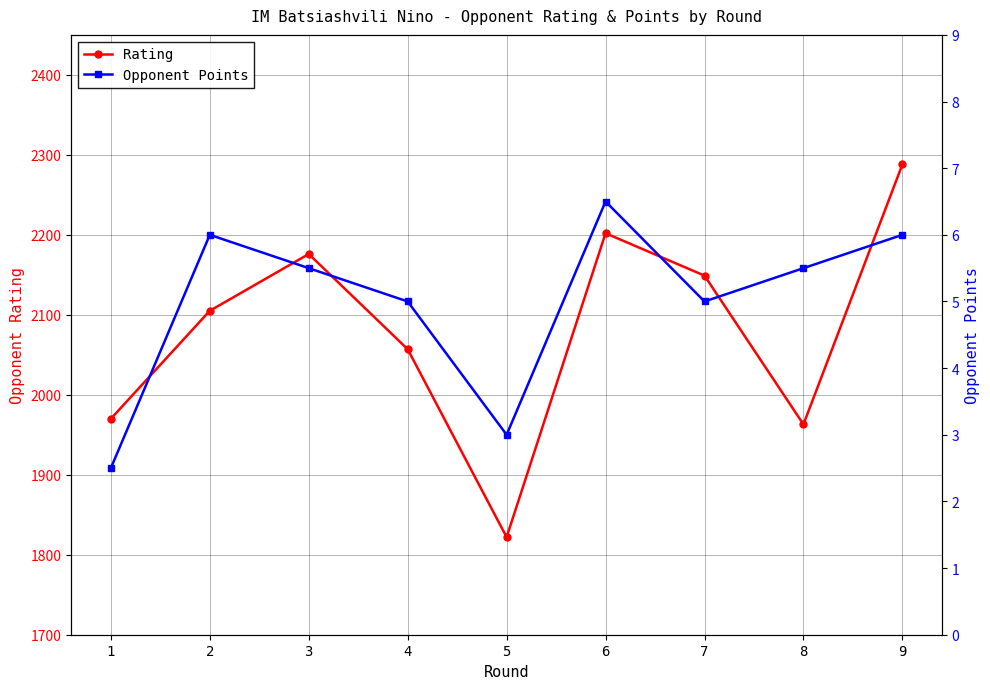

True or false: Rating has a value of 1071.4 at 6.

False